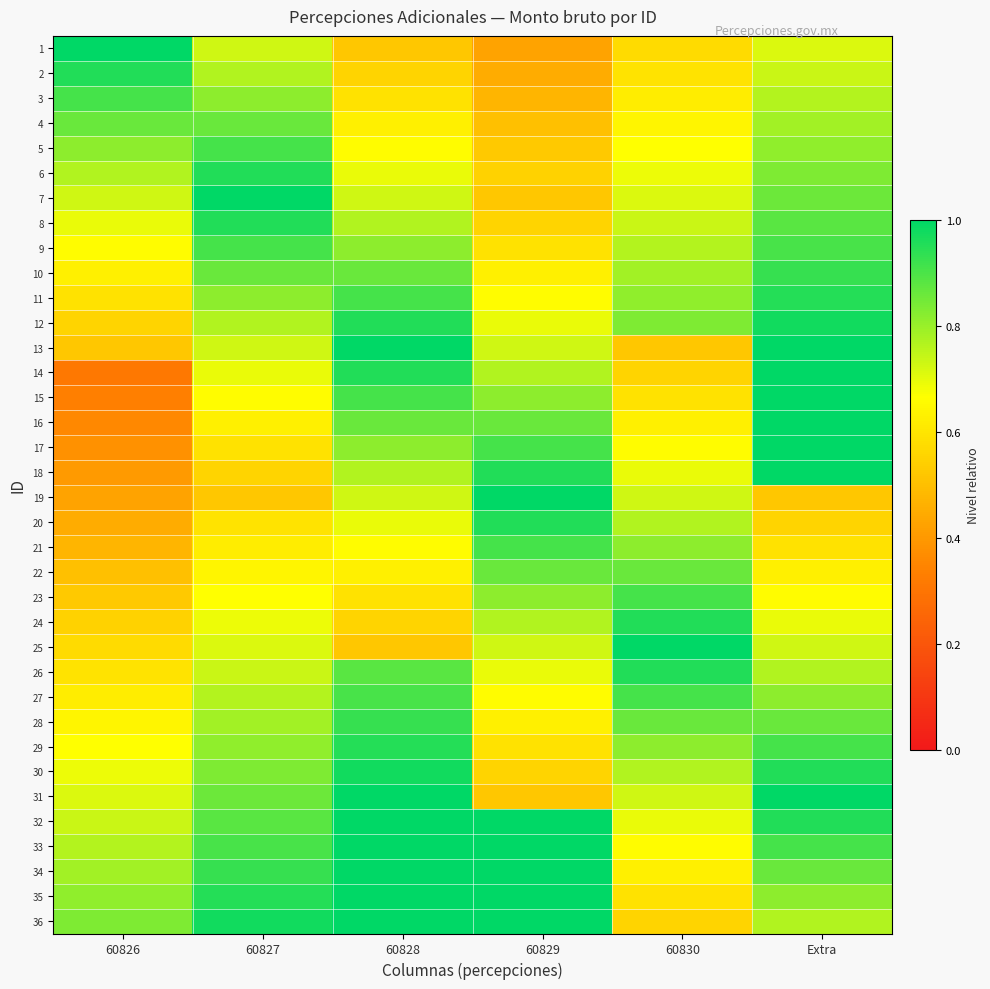

What is the difference between the highest and lowest values at Extra?

0.6